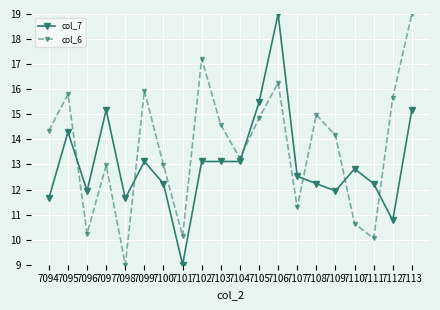

Is it true that col_7 equals 11.9 at 7096?

True